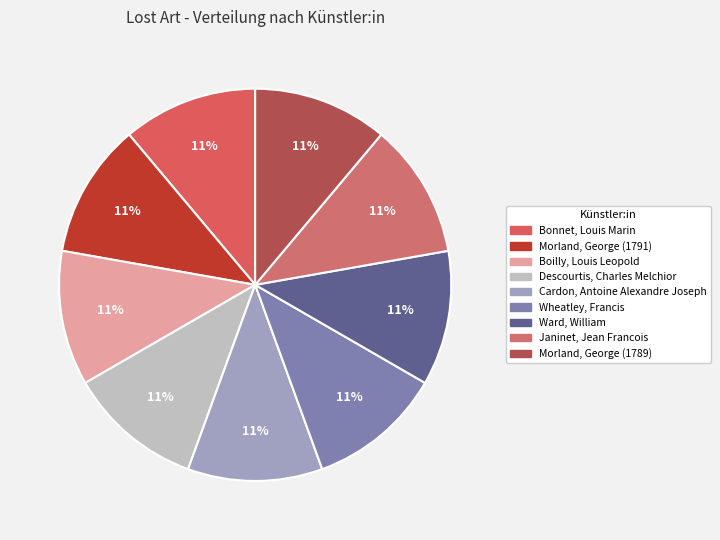

How many segments does this pie chart have?

9